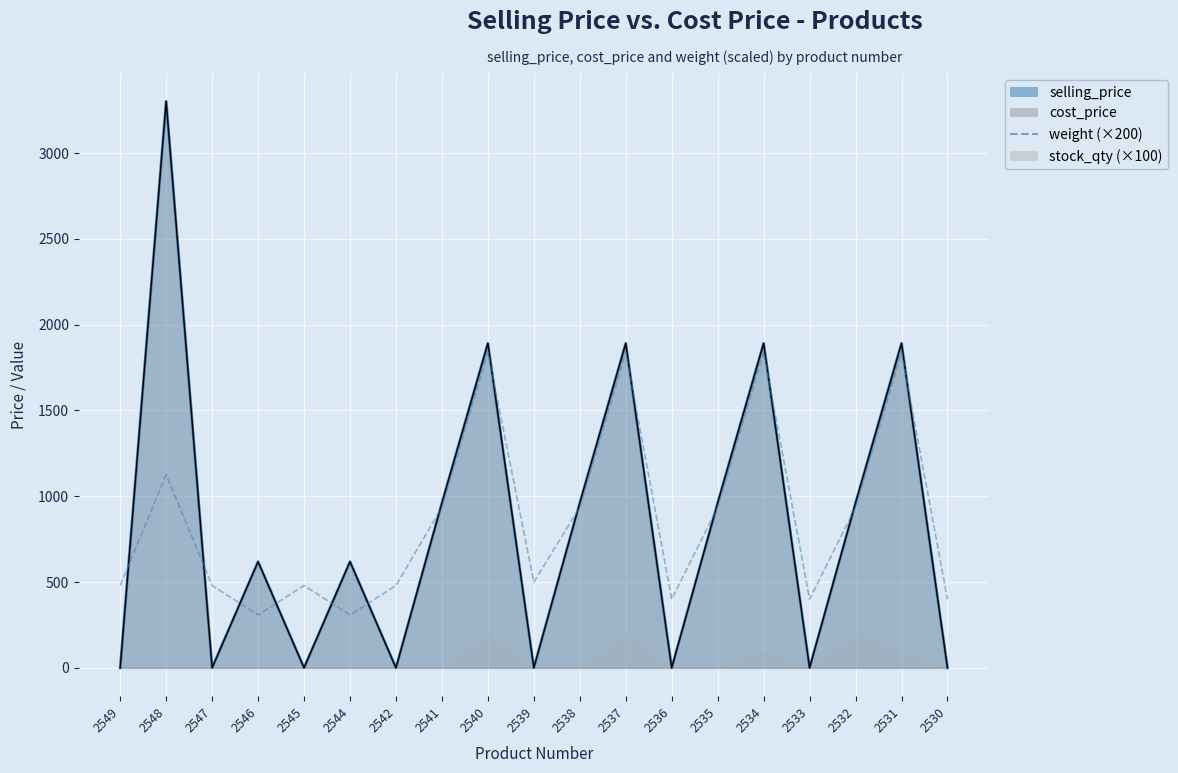

What is the value of the 13th point from the left?

400.0